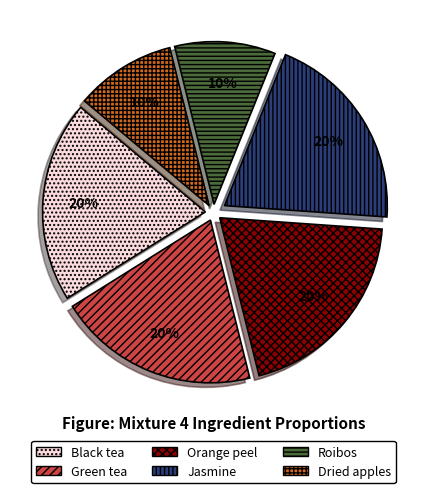

Do Roibos and Jasmine together represent more than half of the pie?

No